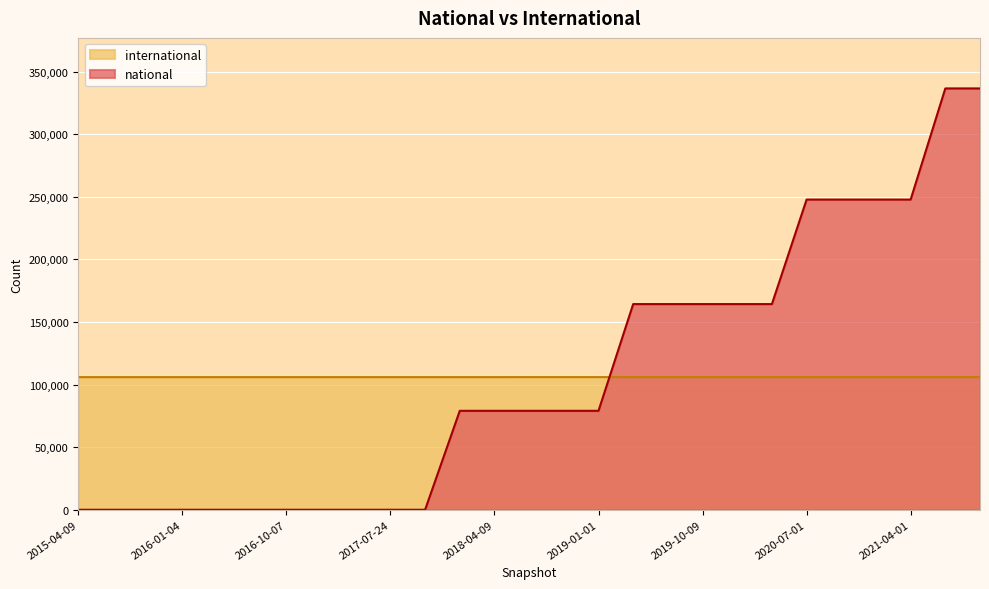

True or false: international has more than 2 points higher than both neighbors.

False